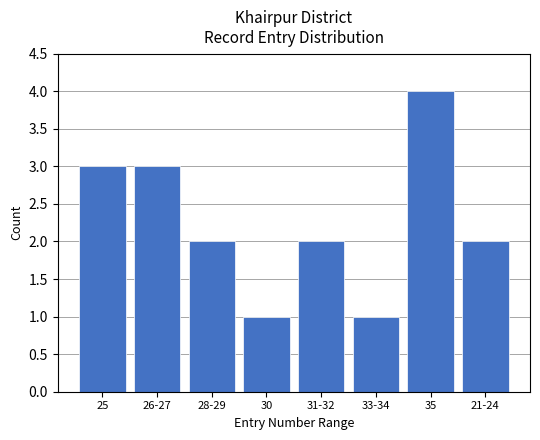

Is it true that the value at 30 is 1?

True